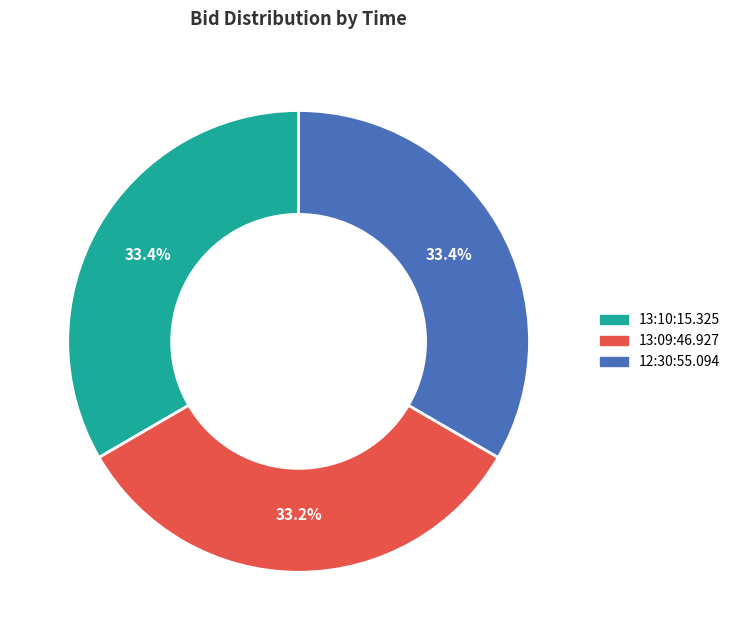

Approximately how many times larger is the value at 13:10:15.325 compared to 12:30:55.094?

1.0